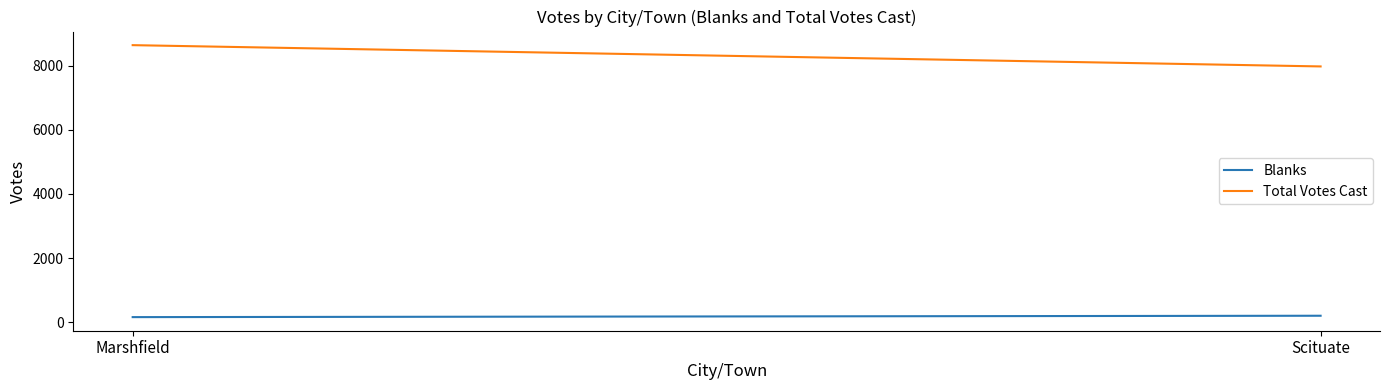

What is the difference between the maximum and minimum values in the Total Votes Cast series?

663